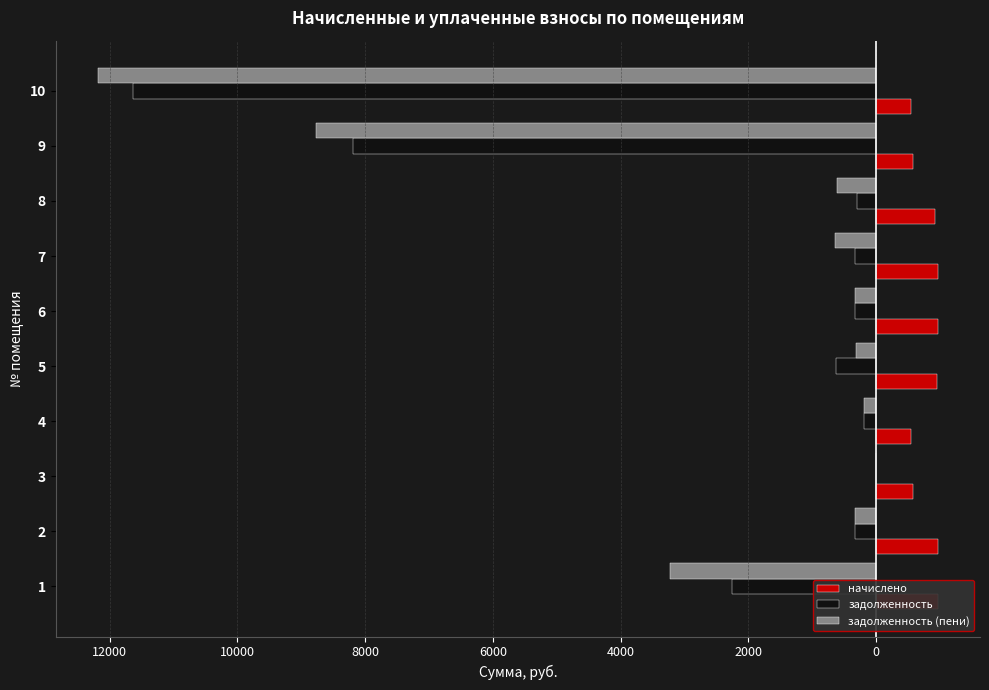

How many bars are there in each group?

3